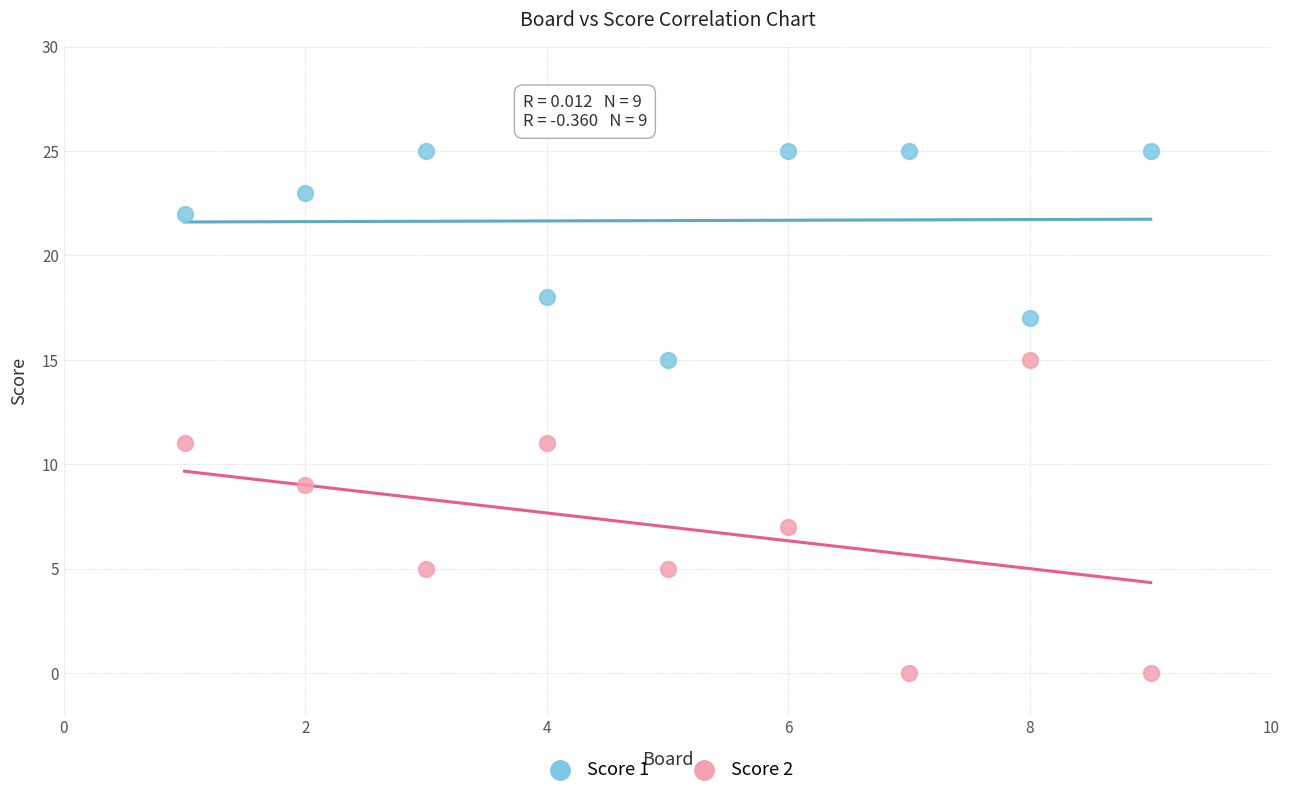

Which series reaches the minimum Y coordinate?

Score 2